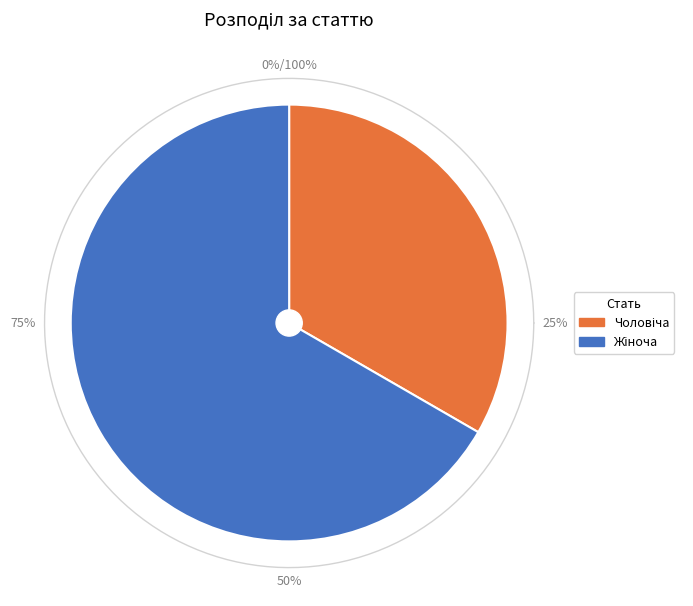

The Жіноча slice represents 52% of the pie. True or false?

False